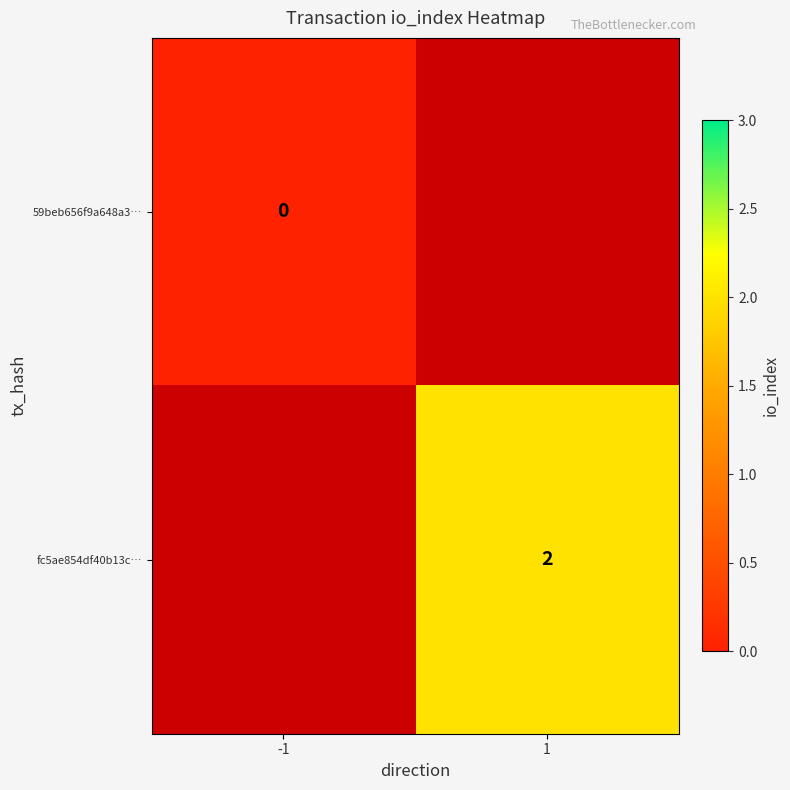

The value of fc5ae854df40b13c… at 1 is 2. True or false?

True